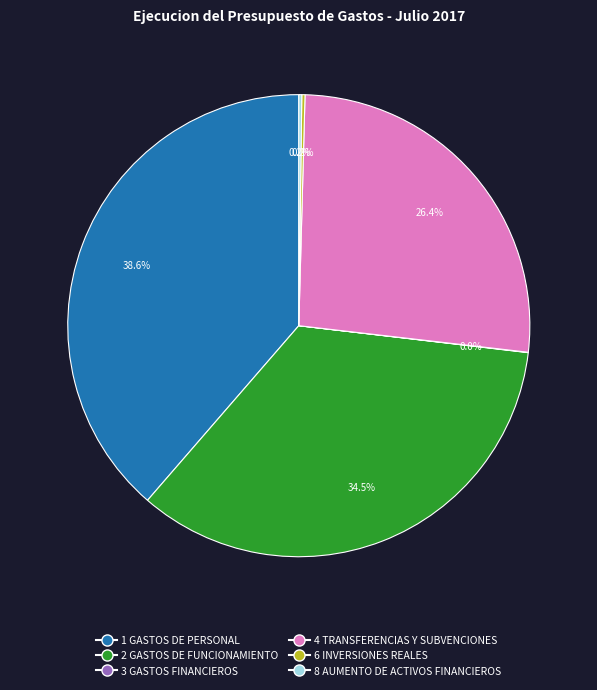

Which has a higher value, 2 GASTOS DE FUNCIONAMIENTO or 4 TRANSFERENCIAS Y SUBVENCIONES?

2 GASTOS DE FUNCIONAMIENTO